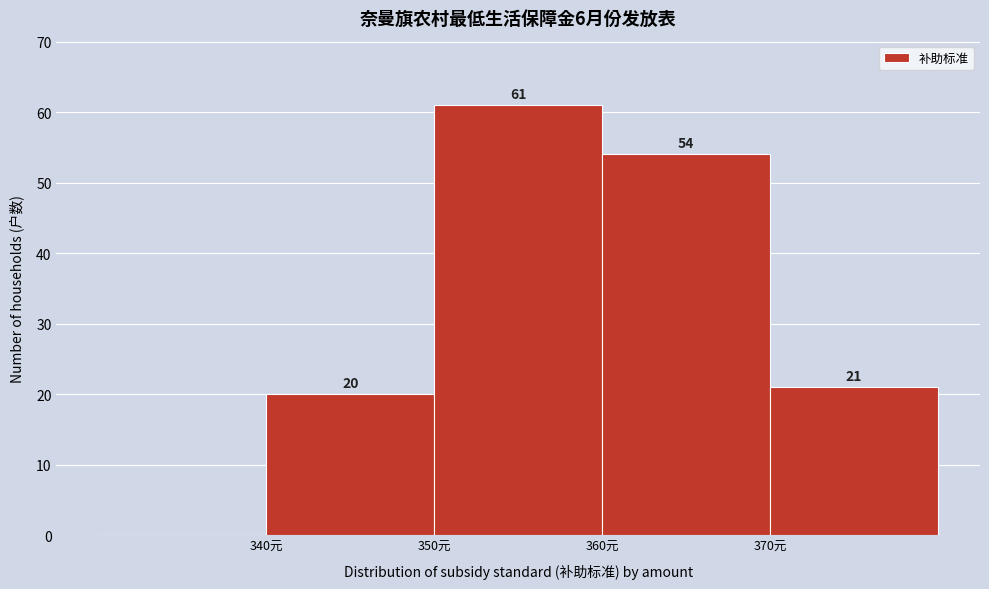

Over which range of the x-axis is the bar tallest?

350 to 360